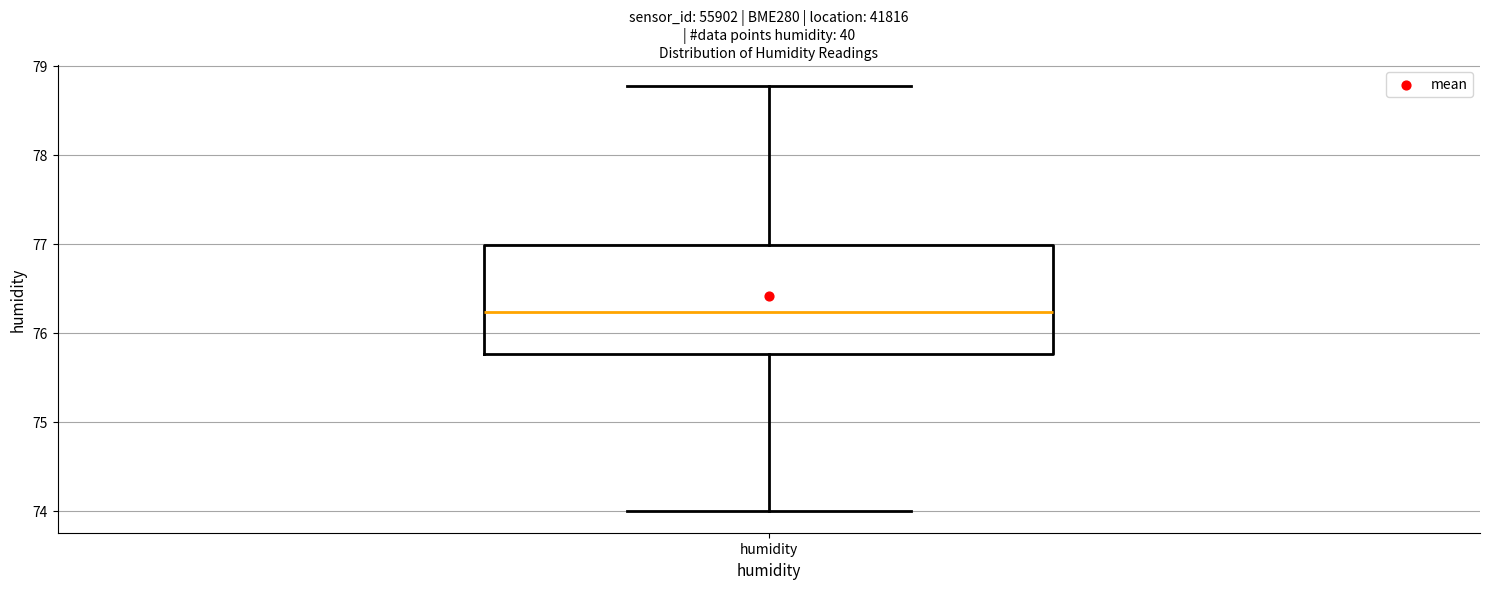

Where does the median line of the box for humidity sit on the y-axis? The values are not printed on the chart, so give them approximately, as read against the axis.

76.2